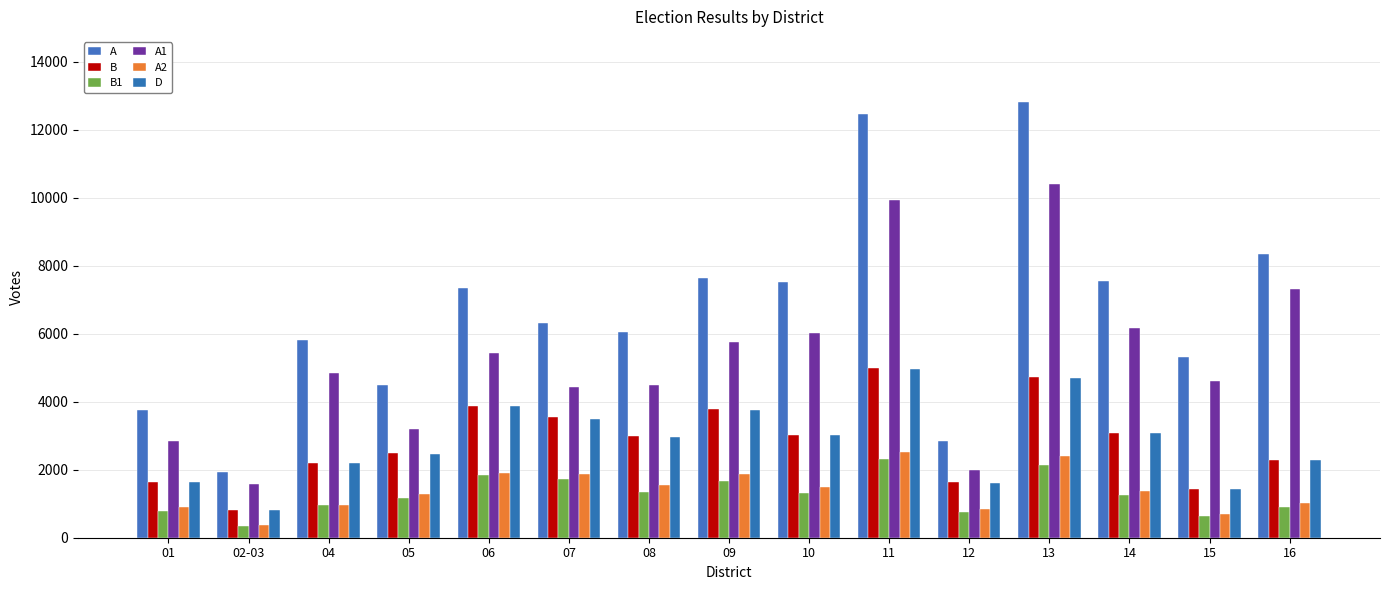

What is the difference between the maximum and minimum values in the A series?

10871